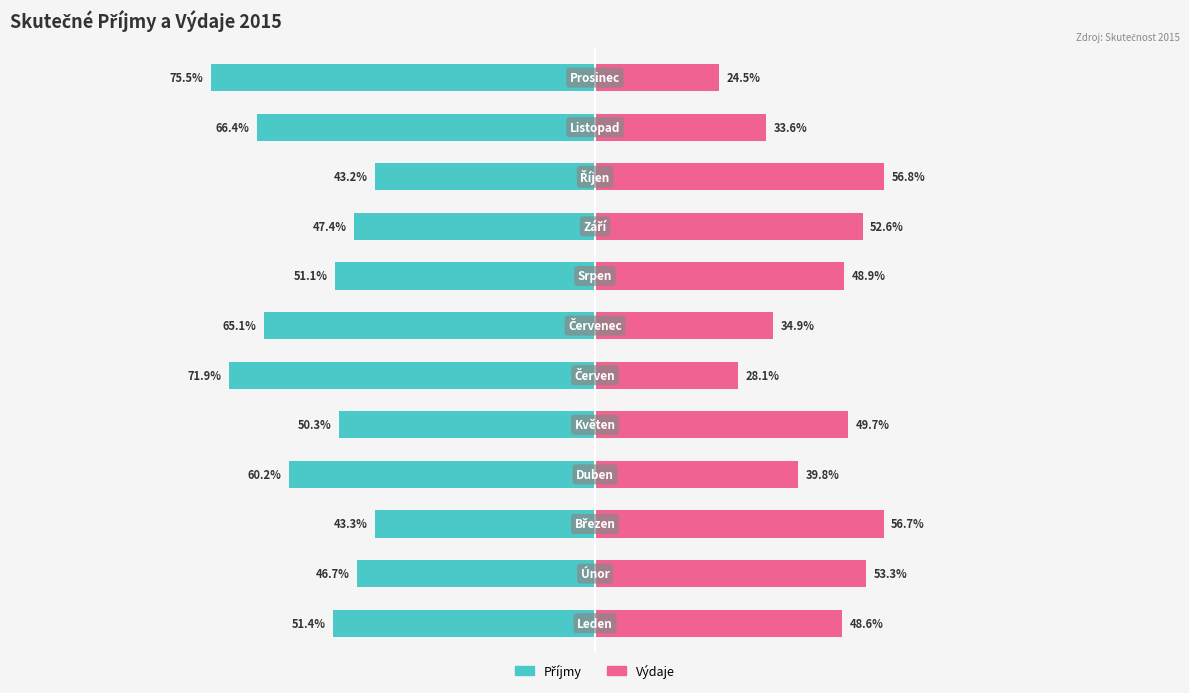

Reading left to right, extract all data points from this chart.

Příjmy: -51.4	-46.7	-43.3	-60.2	-50.3	-71.9	-65.1	-51.1	-47.4	-43.2	-66.4	-75.5
Výdaje: 48.6	53.3	56.7	39.8	49.7	28.1	34.9	48.9	52.6	56.8	33.6	24.5